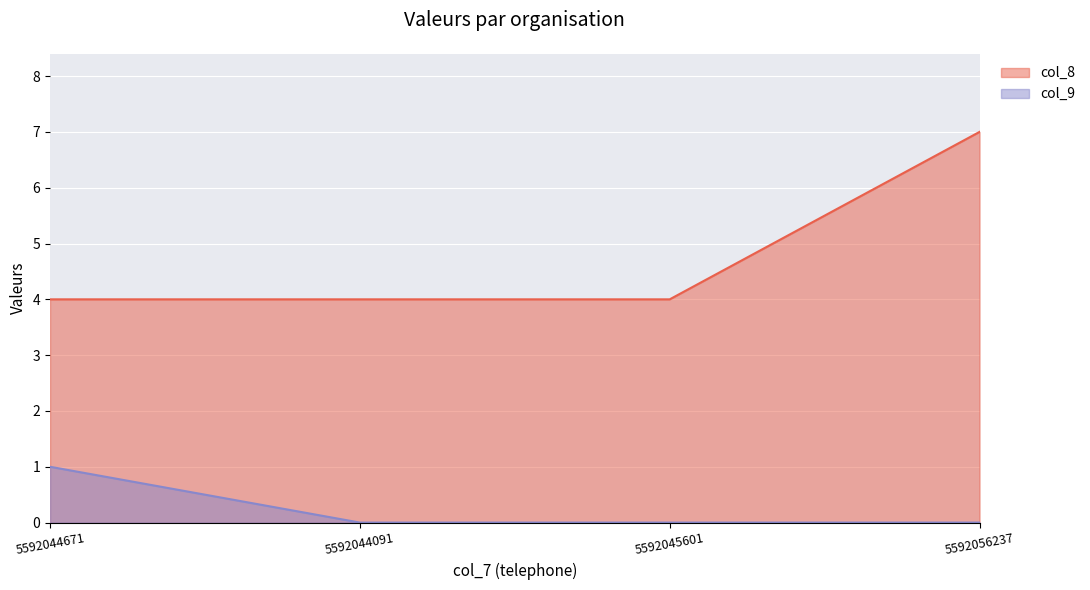

How many lines are shown in the chart?

2